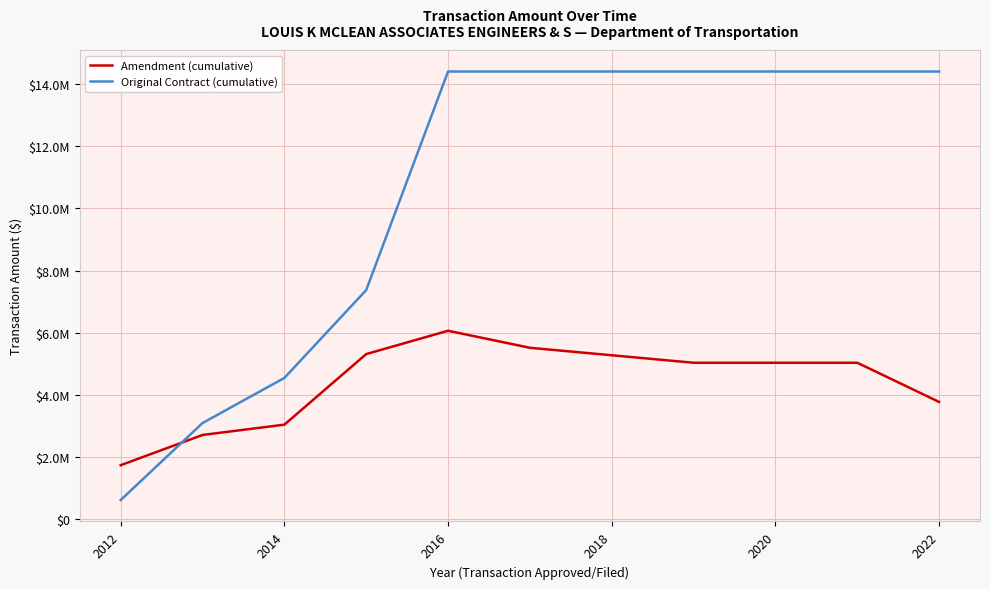

Reading left to right, extract all data points from this chart.

Amendment (cumulative): 1745000.0	2717000.0	3048000.0	5316908.5	6066908.5	5519047.3	5038273.5	5038273.5	3779122.6
Original Contract (cumulative): 625000.0	3100000.0	4550000.0	7375000.0	14400000.0	14400000.0	14400000.0	14400000.0	14400000.0